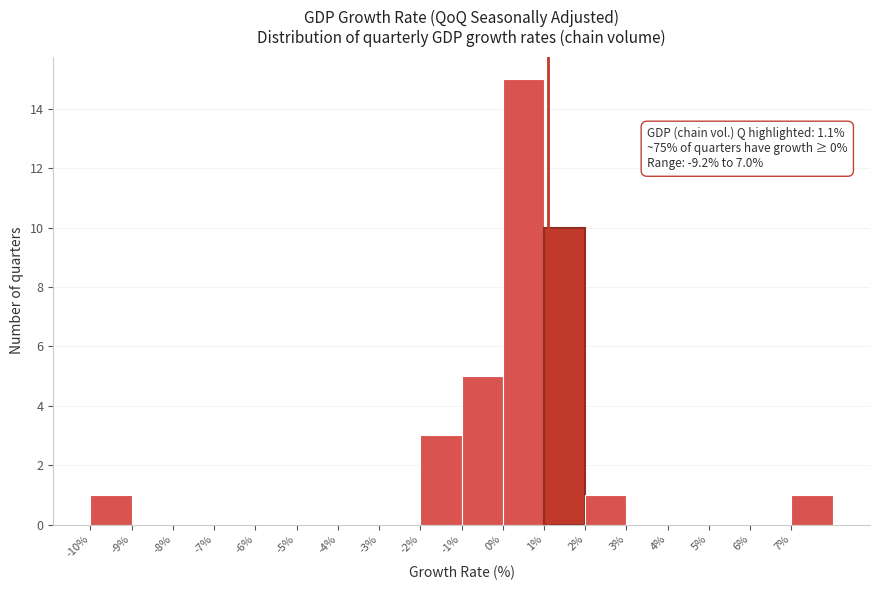

Over which range of the x-axis is the bar tallest?

0 to 1